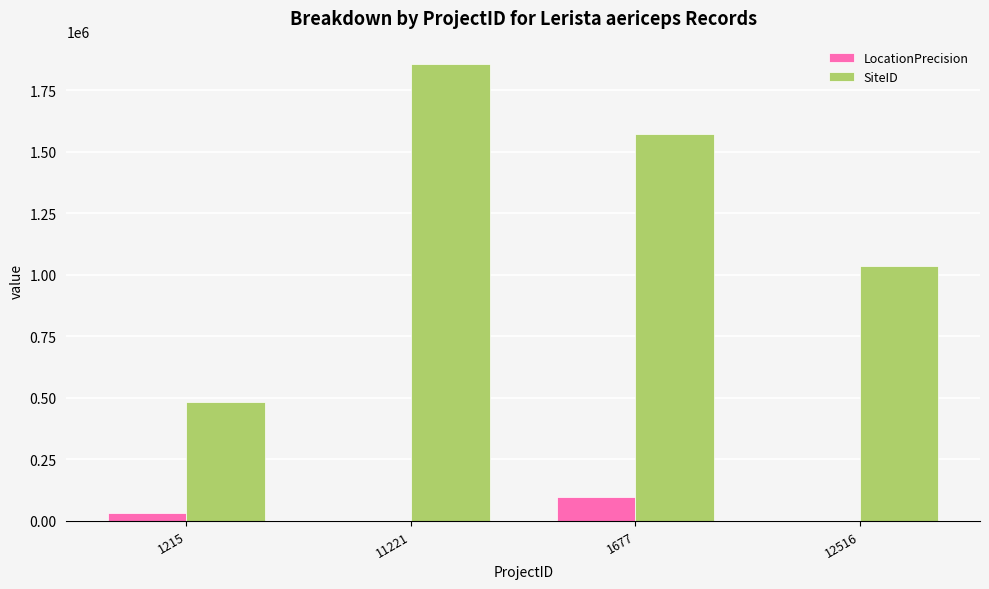

How many groups of bars are there?

4